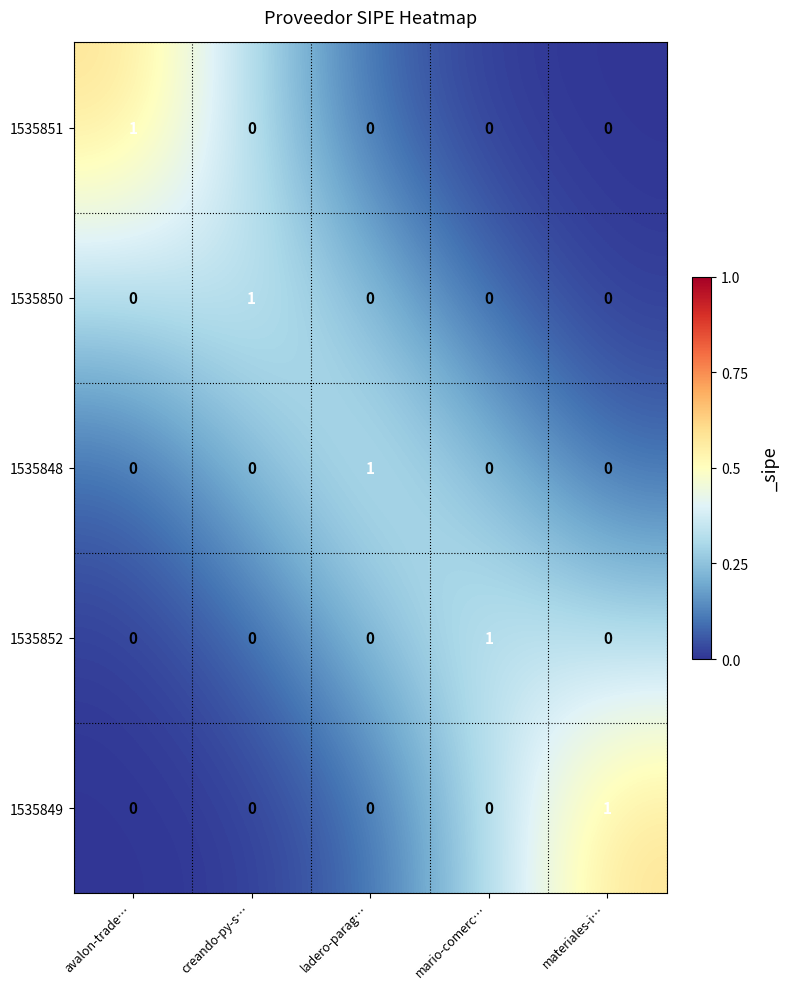

At how many categories does at least one series exceed 0?

5